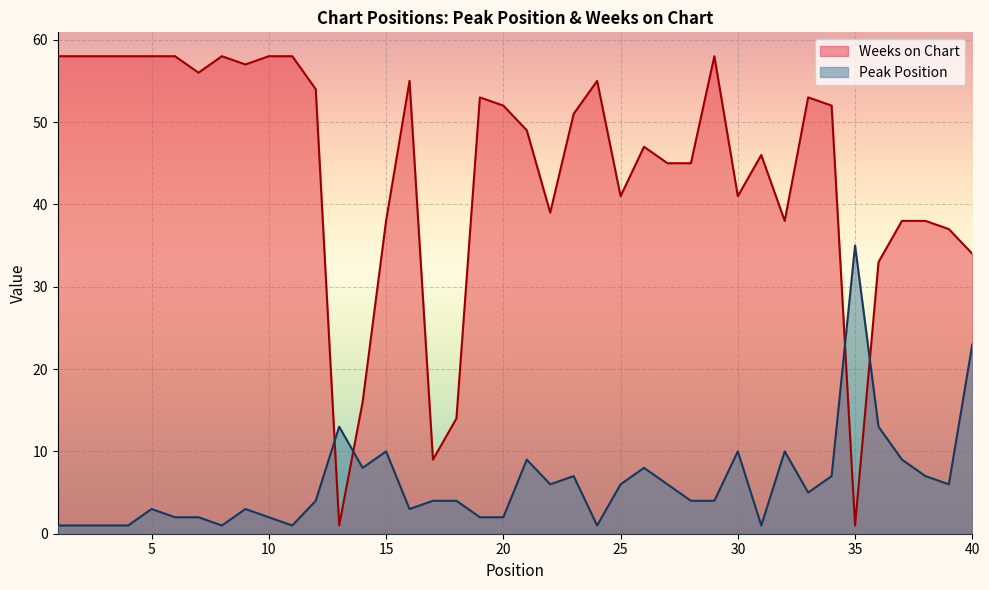

True or false: Peak Position has a value of 8 at 39.

False